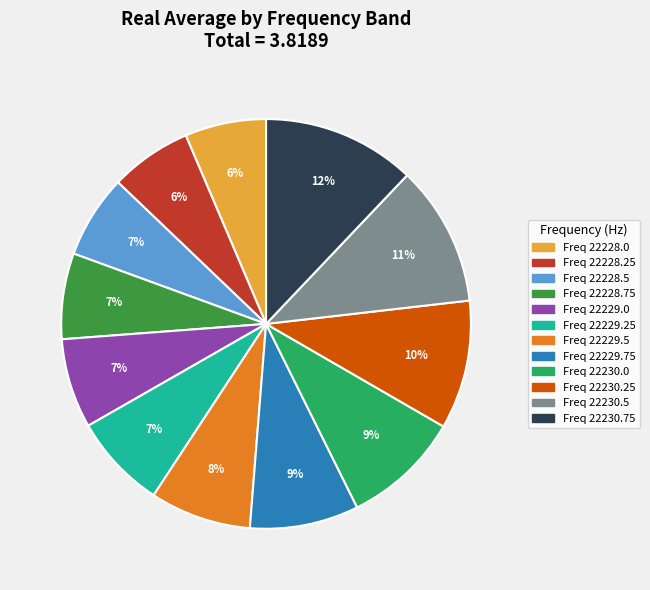

To the nearest percent, what is the average slice percentage?

8%